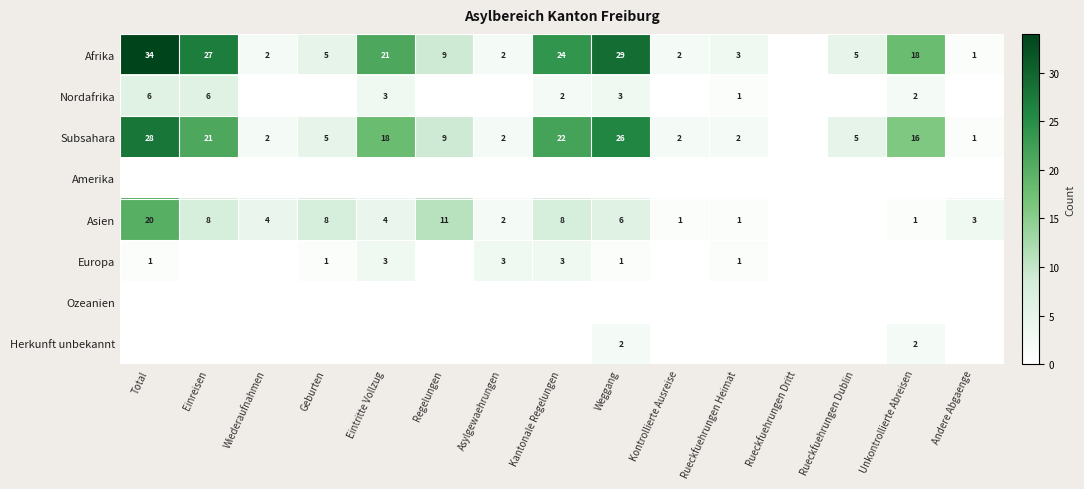

The Subsahara series shows 7 at Unkontrollierte Abreisen. True or false?

False